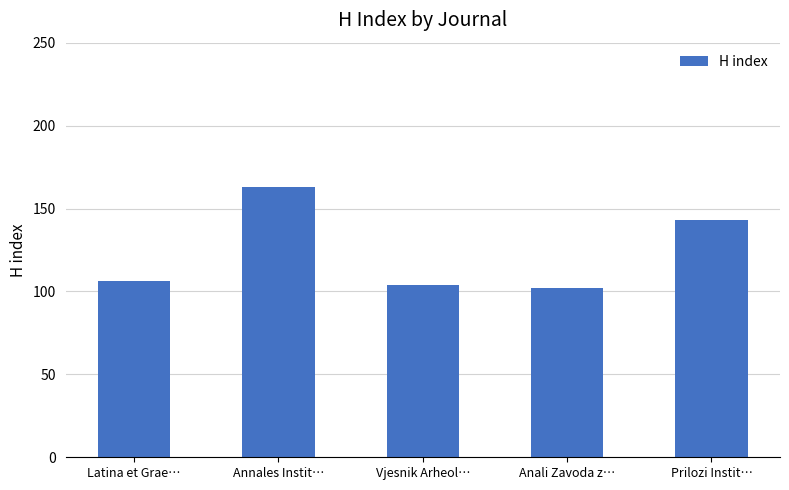

Approximately how many times larger is the value at Prilozi Instit… compared to Anali Zavoda z…?

1.4